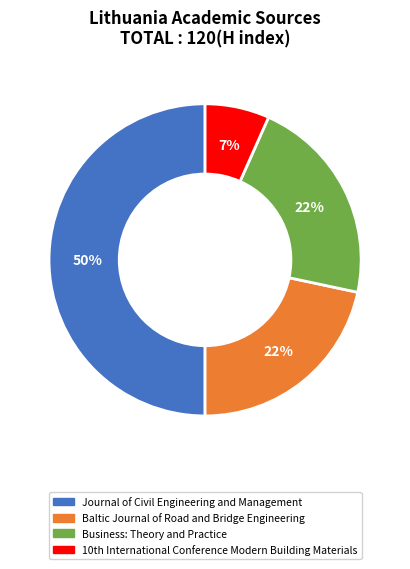

Is it true that Baltic Journal of Road and Bridge Engineering is 22% of the pie?

True